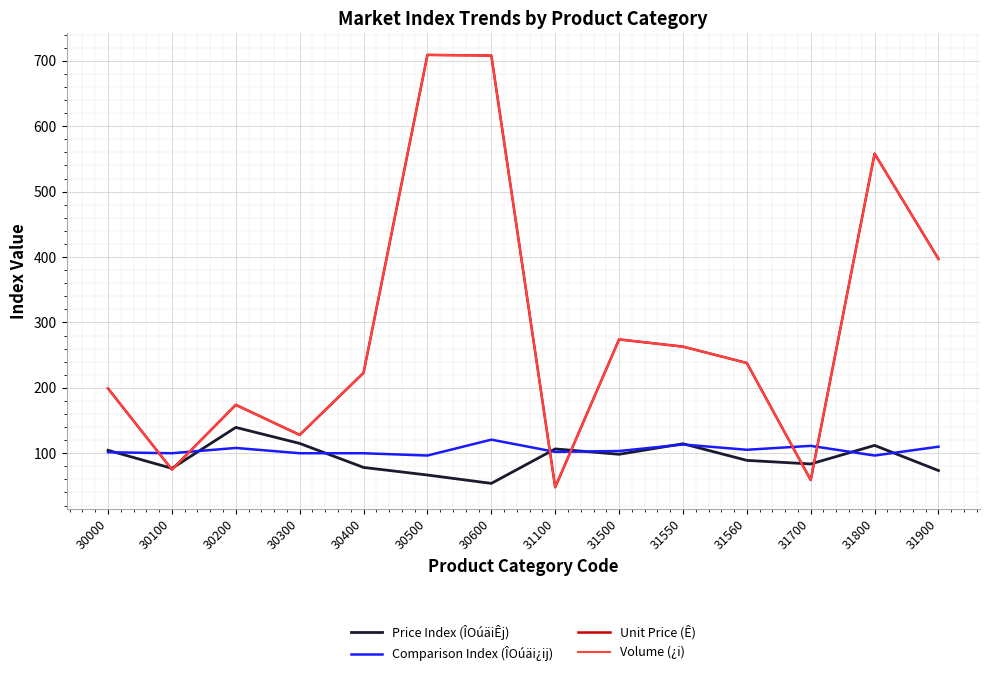

What is the difference between the maximum and minimum values in the Comparison Index (ÎOúäi¿ij) series?

24.3